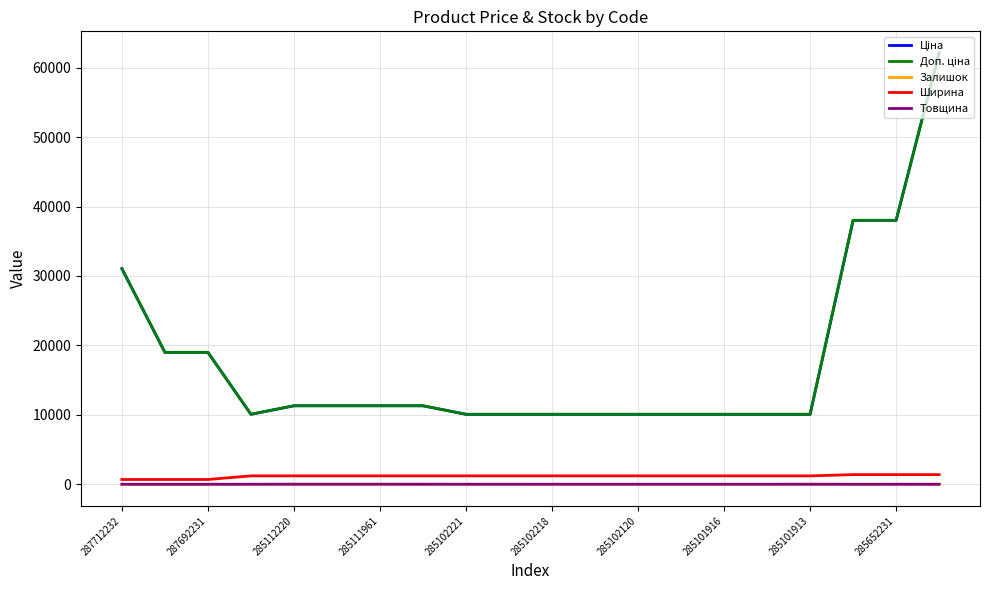

True or false: Ширина and Доп. ціна cross at least once.

False